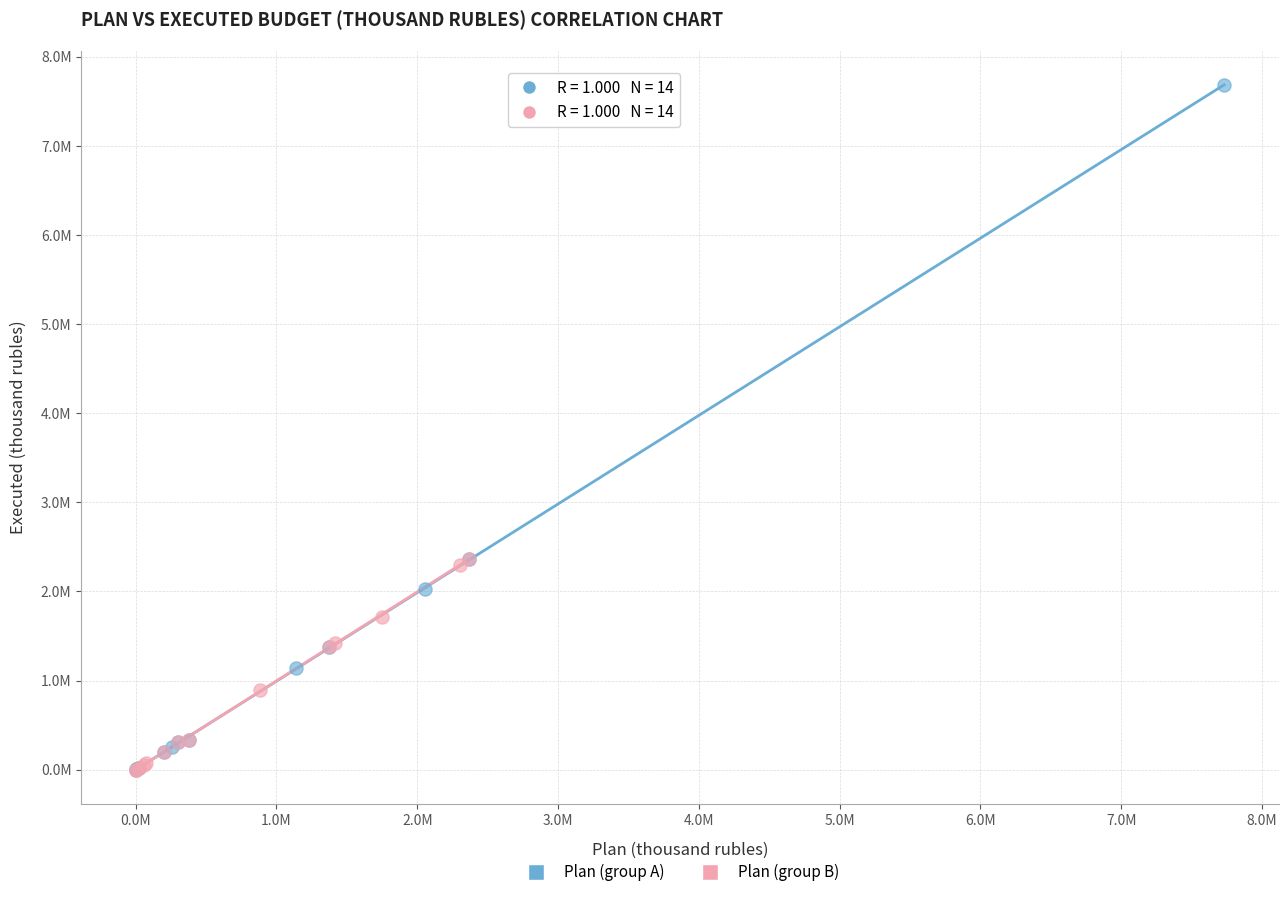

Which series has the largest Y range (max minus min)?

Plan (group A)